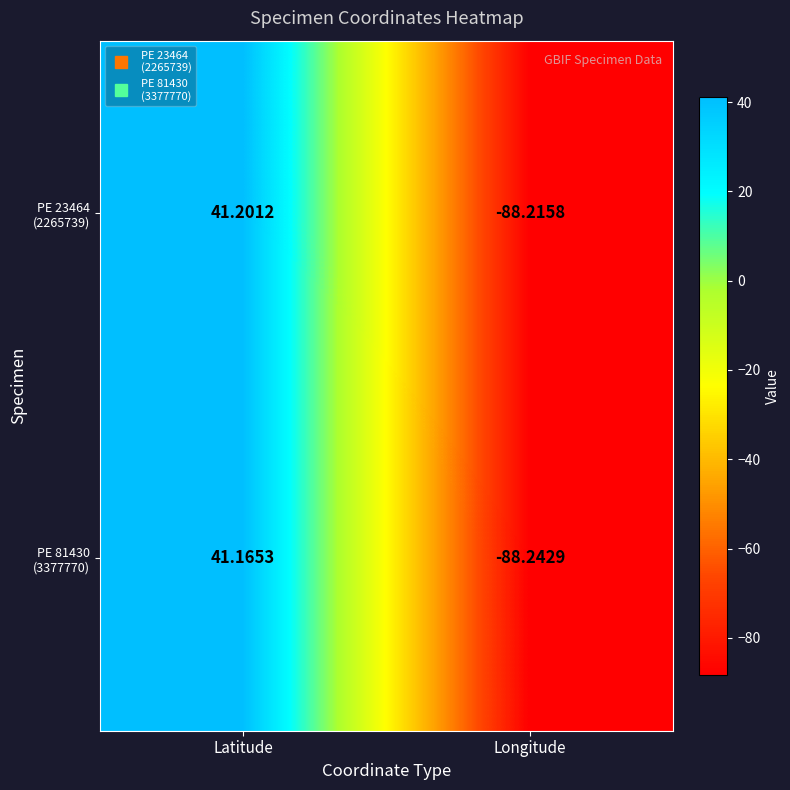

At which category is the sum across all series the highest?

Latitude